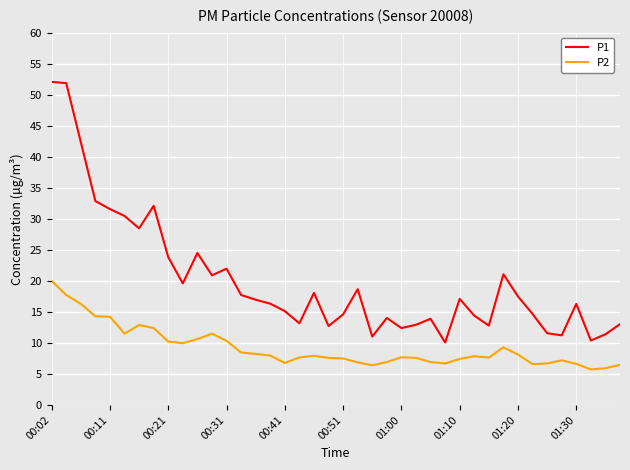

What is the difference between the maximum and minimum values in the P2 series?

14.3